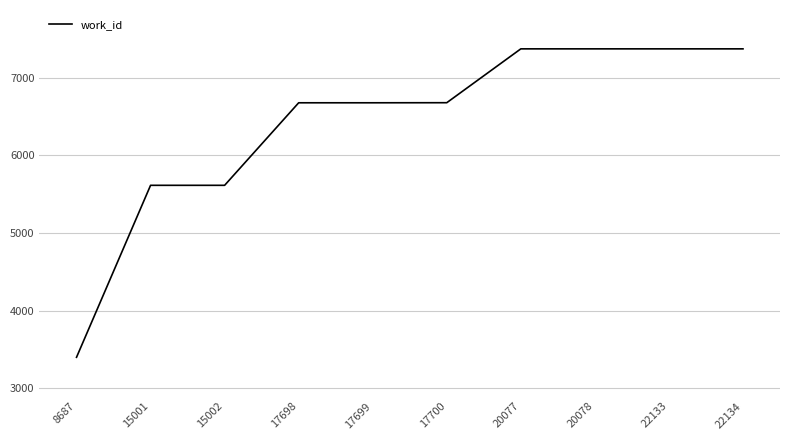

The value at 8687 is 2361. True or false?

False